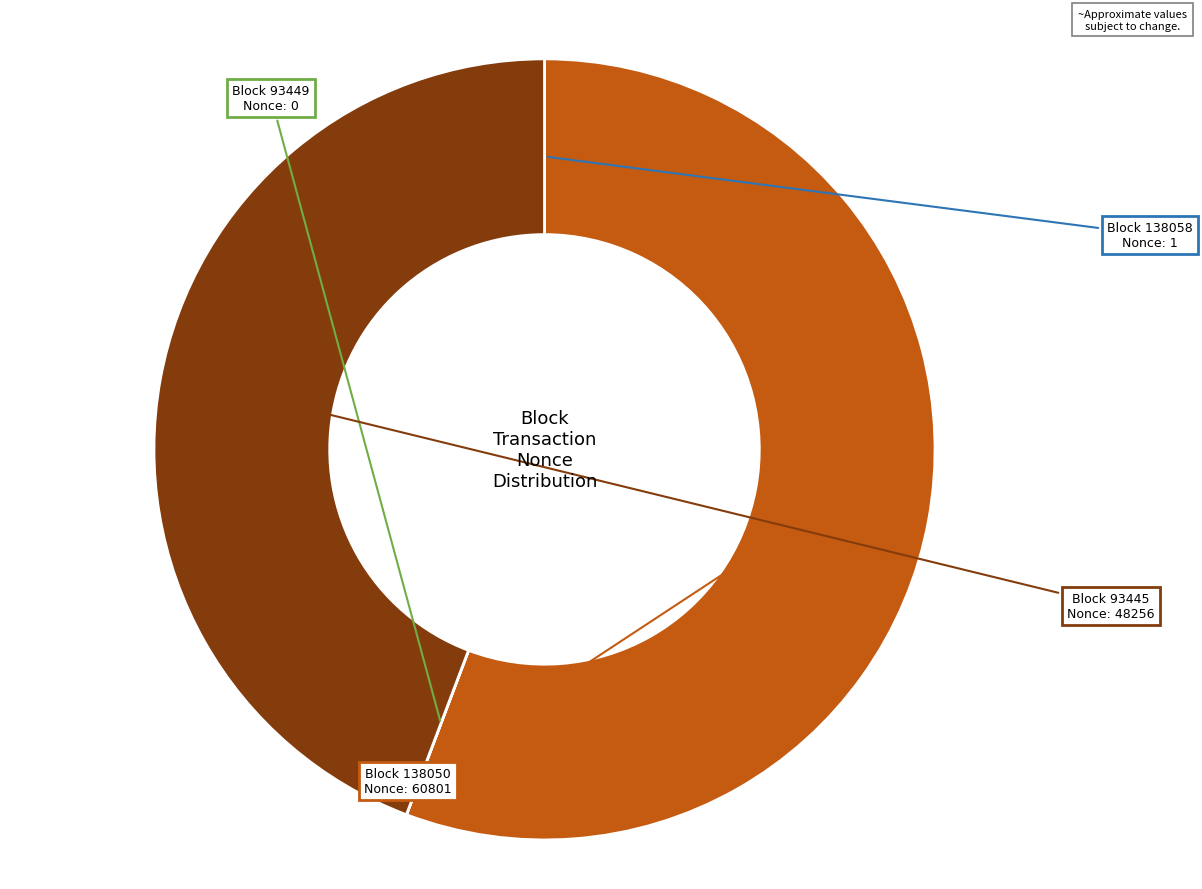

Is there a majority slice in this chart?

Yes